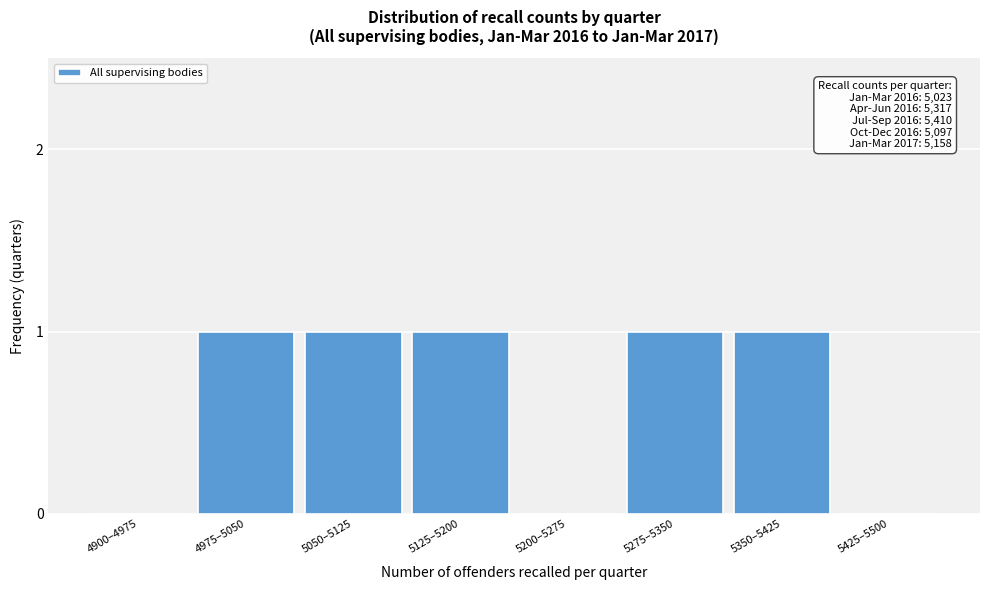

Reading right to left, what are all the values shown in this chart?

5425–5500=0	5350–5425=1	5275–5350=1	5200–5275=0	5125–5200=1	5050–5125=1	4975–5050=1	4900–4975=0